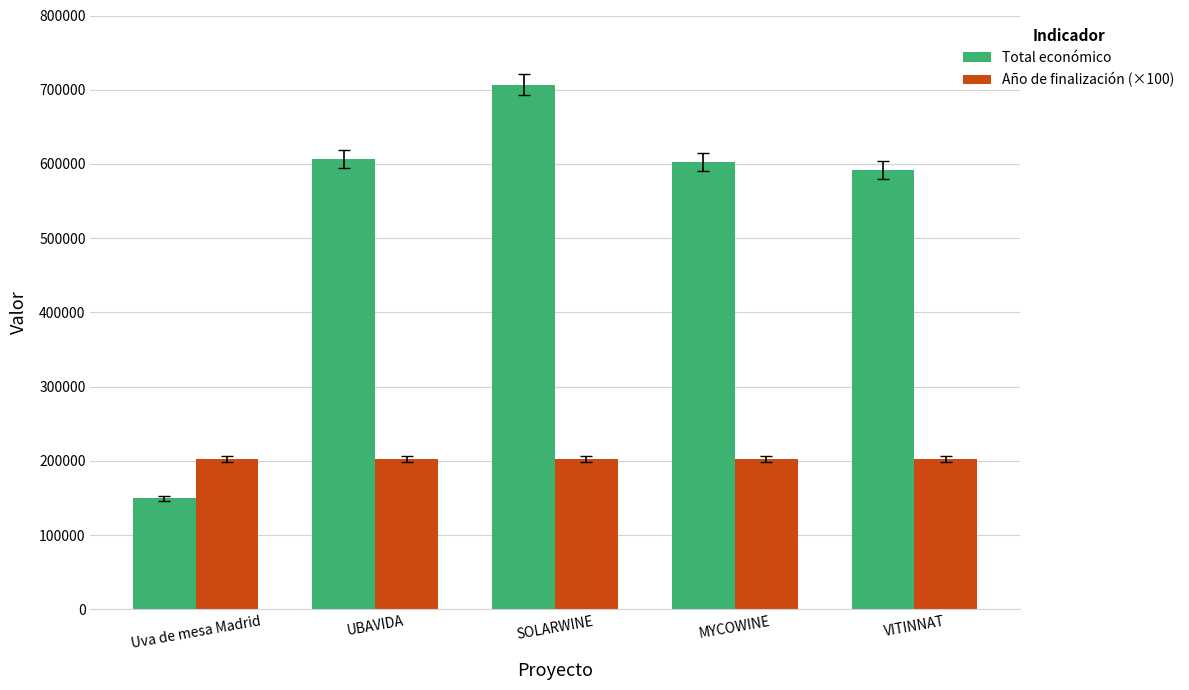

True or false: Total económico has a value of 157204.3 at MYCOWINE.

False